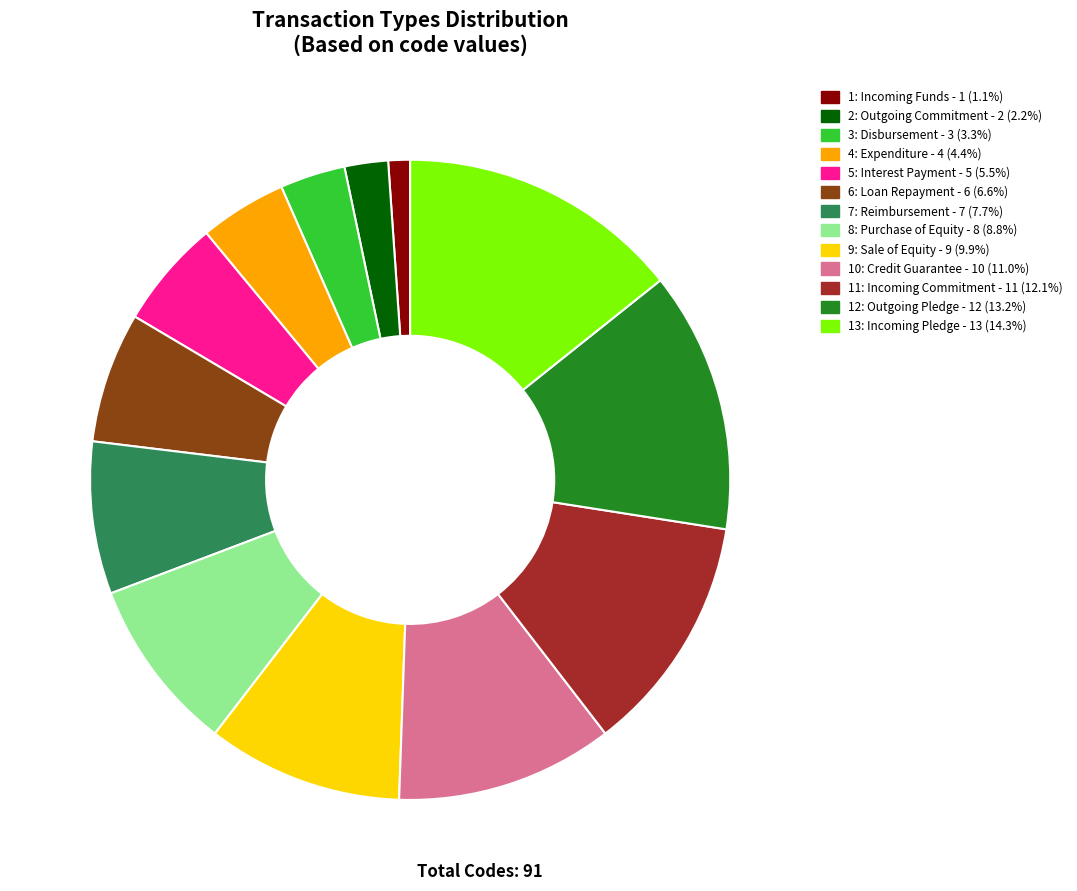

What is the ratio of the value at 7 to the value at 5?

1.4